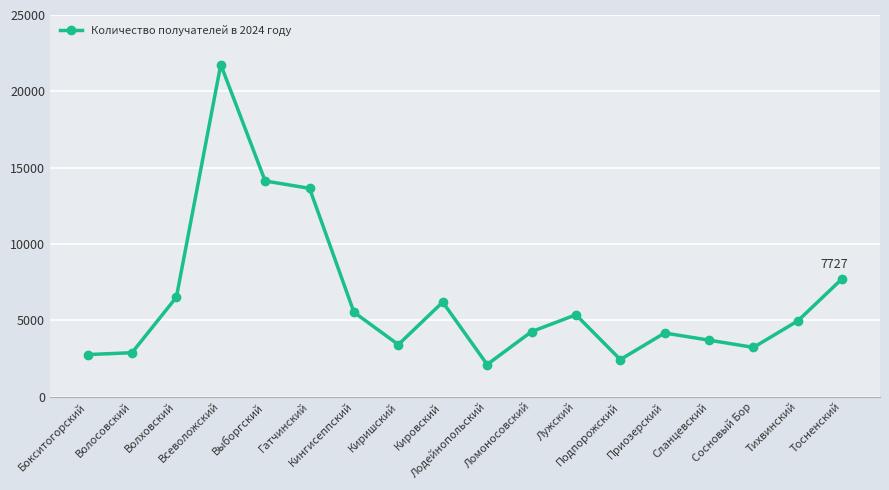

What is the smallest value displayed?

2097